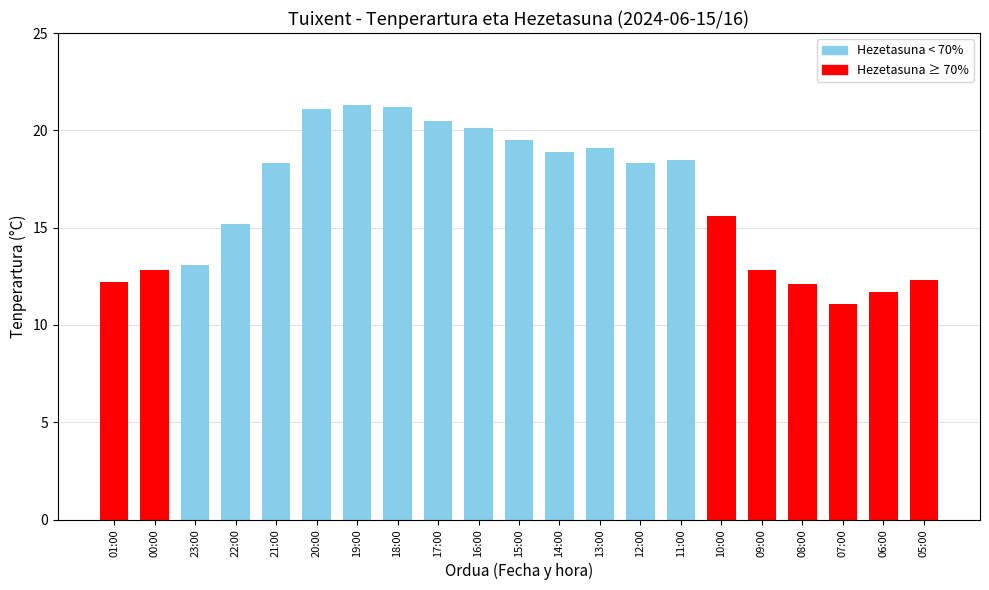

Where does the data first go above 18?

21:00